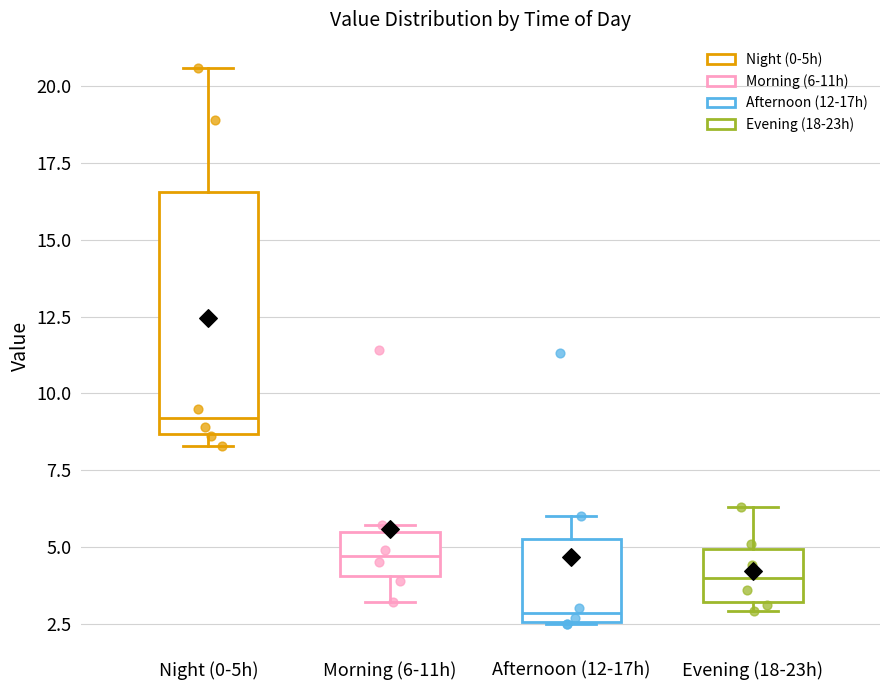

Which box is the tallest, from its lower edge to its upper edge?

Night (0-5h)